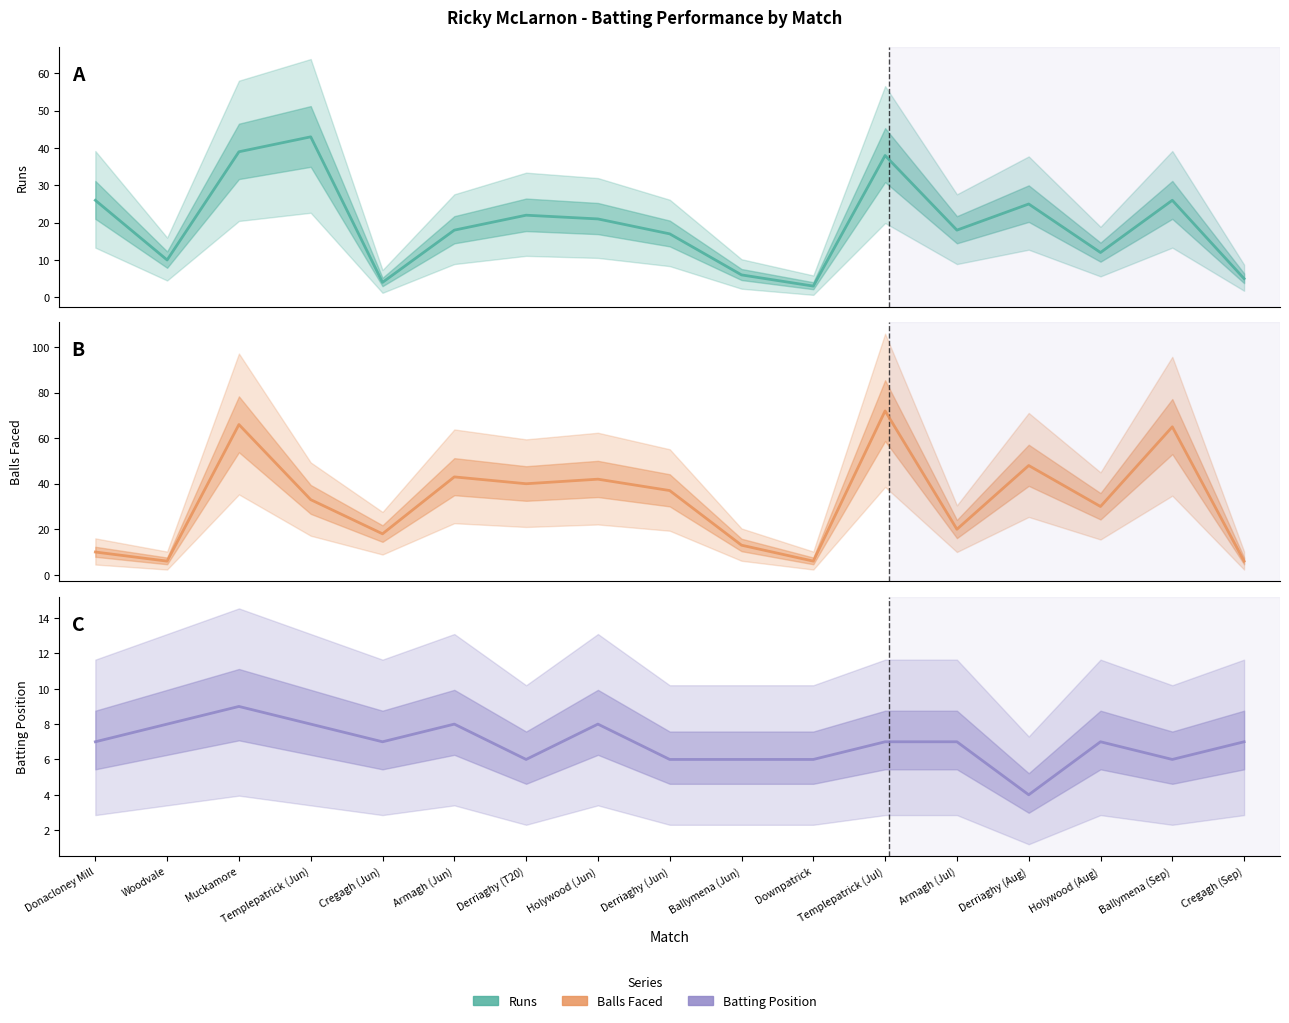

What value does the Balls Faced series have at Donacloney Mill?

10